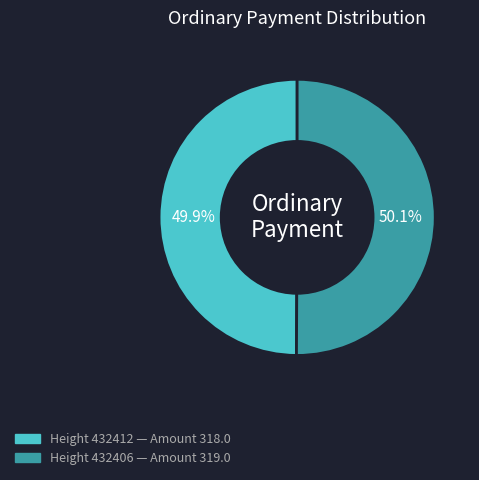

Count the number of slices in the pie.

2